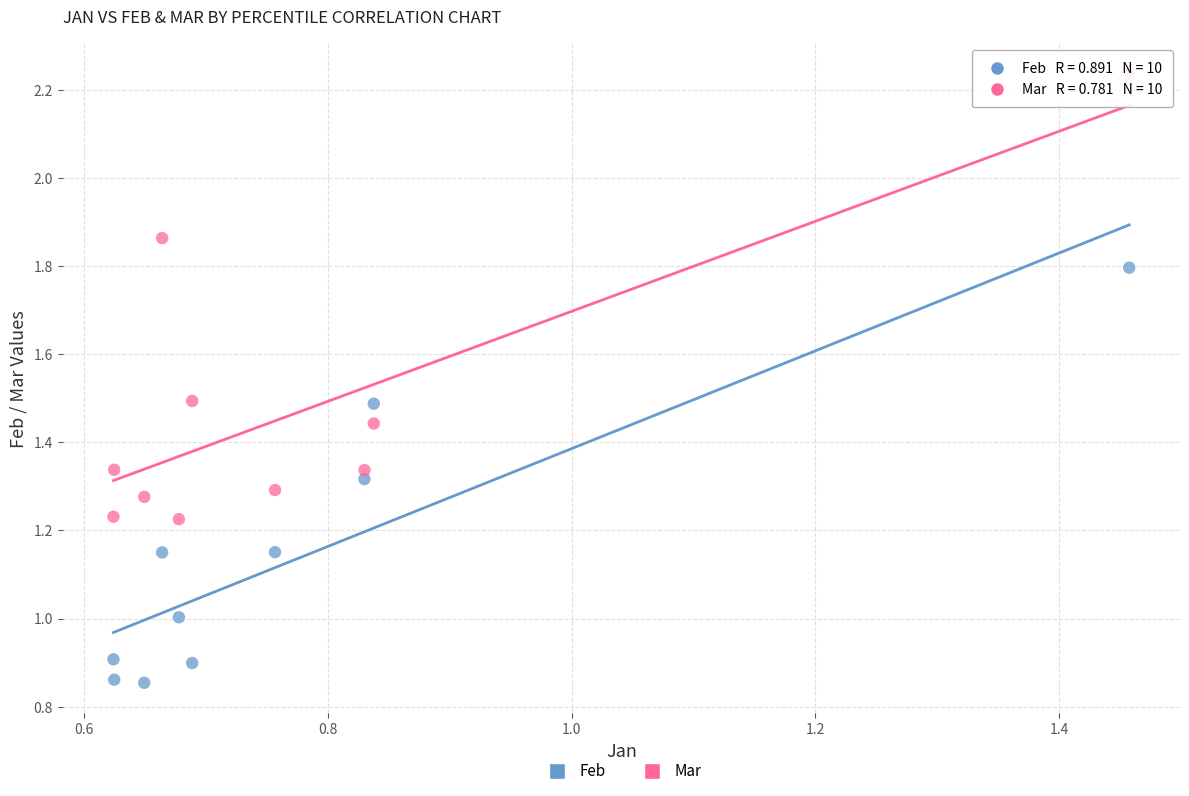

Which series contains the lowest Y value?

Feb